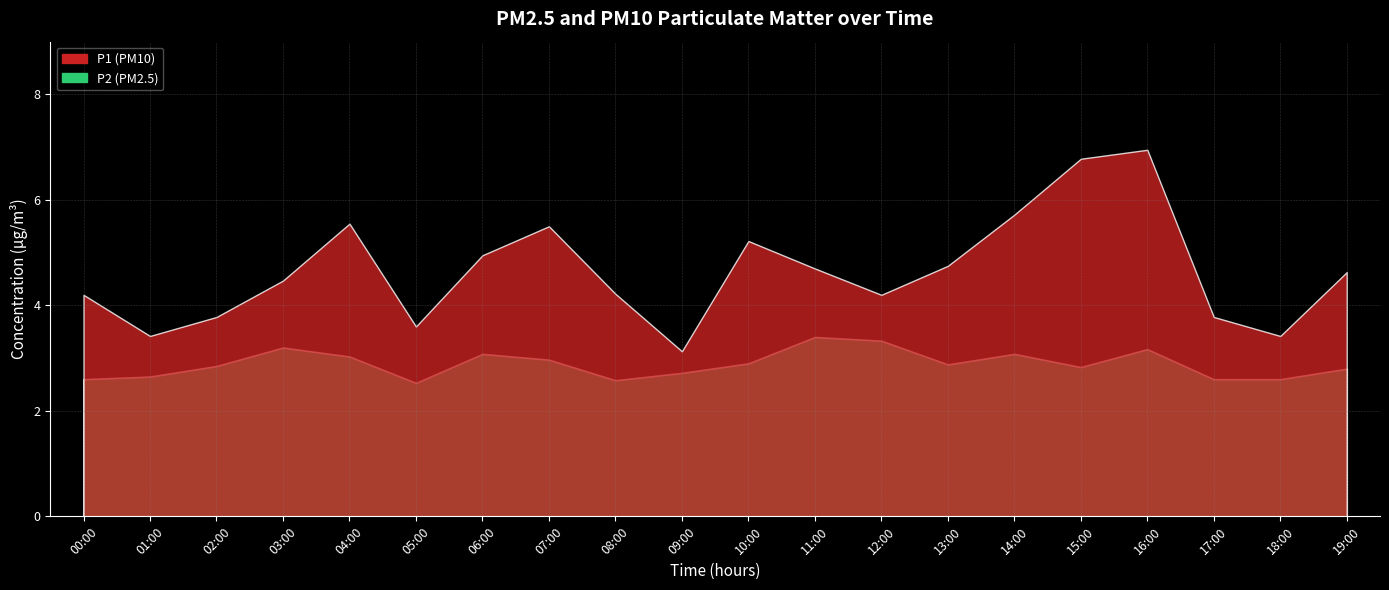

How many data points in P1 are less than 4?

6